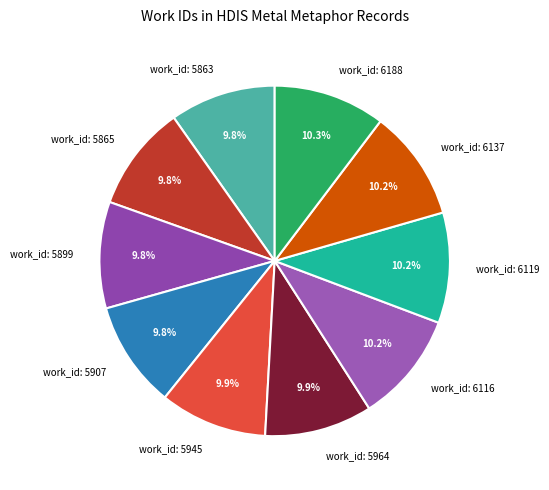

What portion of the pie excludes work_id: 6137?

89.8%